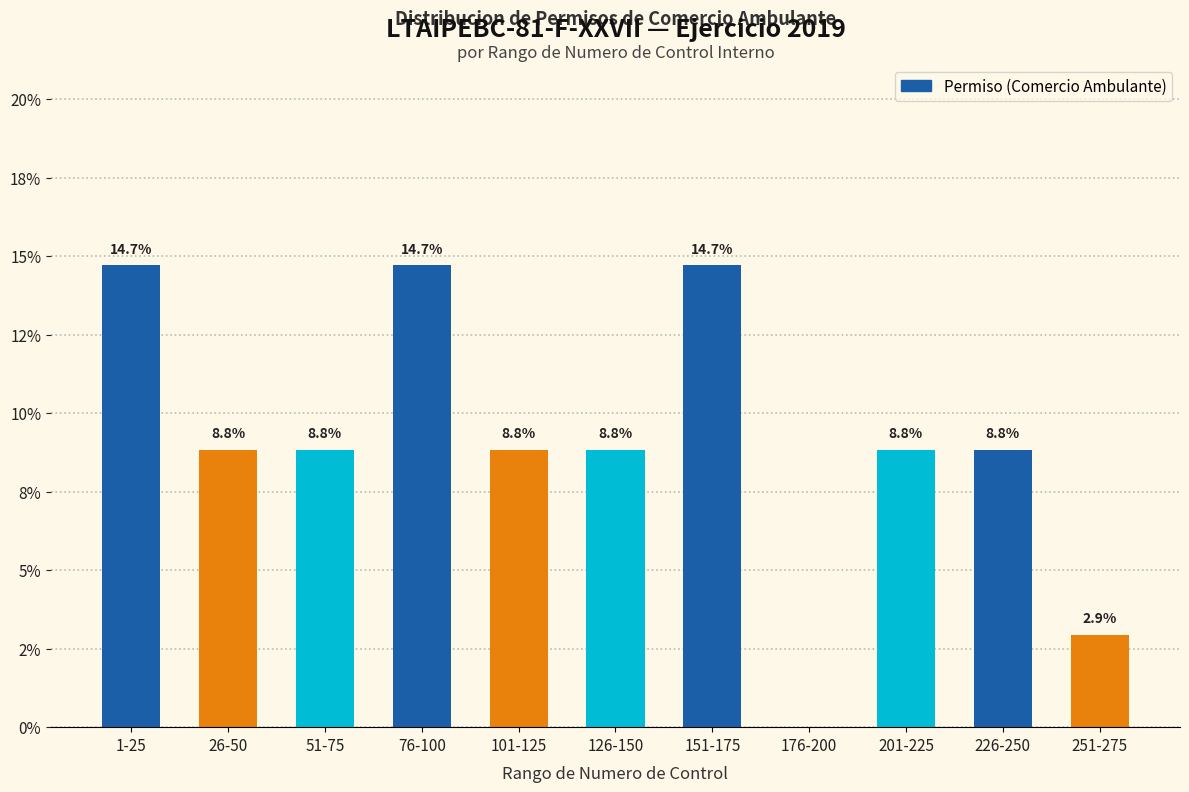

How many values exceed 8?

9